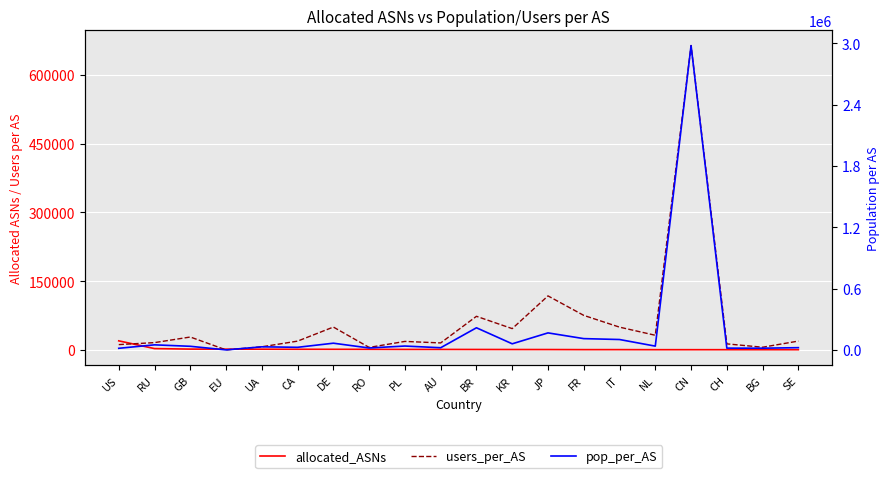

True or false: pop_per_AS has a value of 15590 at US.

True